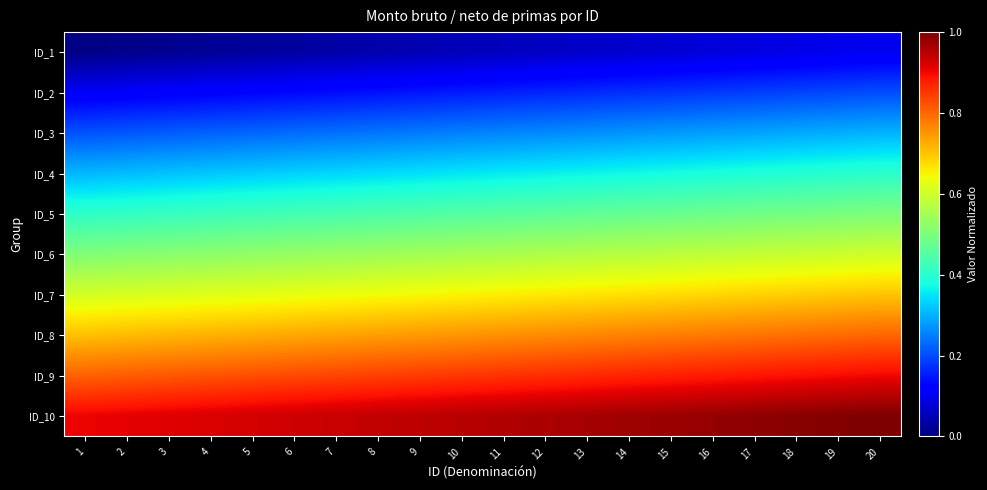

At which category is the sum across all series the highest?

20